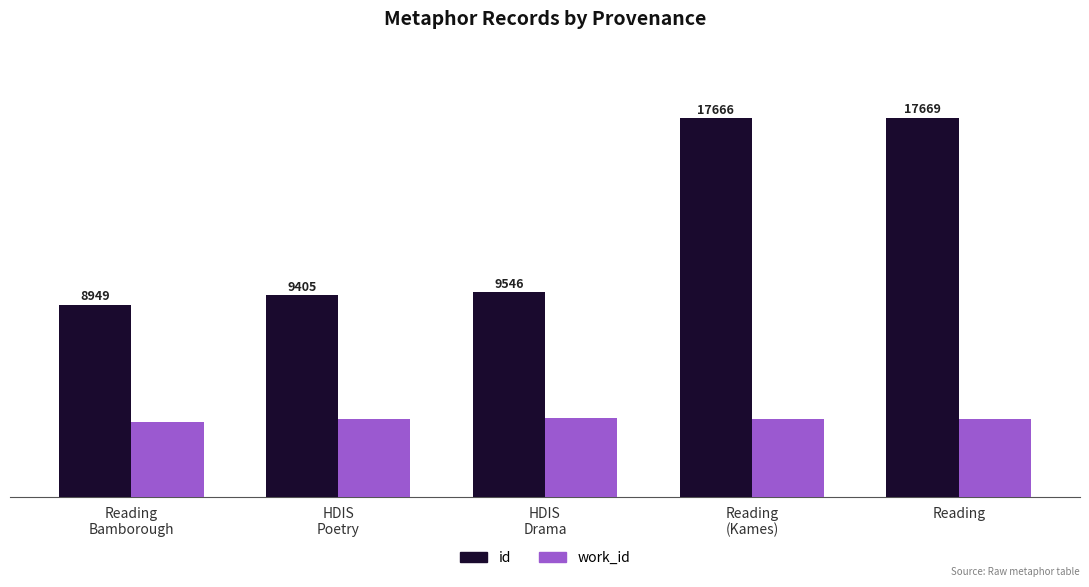

Which label corresponds to the largest value in the chart?

Reading